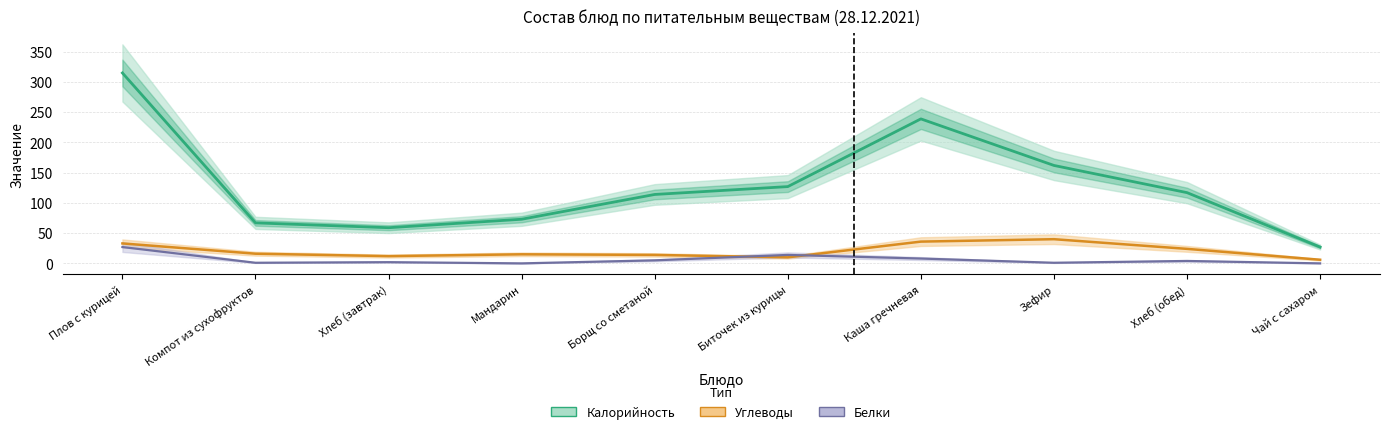

What position from the left is Плов с курицей?

1